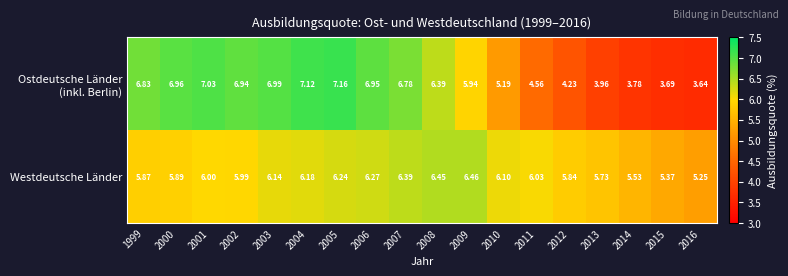

Between 2002 and 2007, which series saw the biggest shift?

Westdeutsche Länder